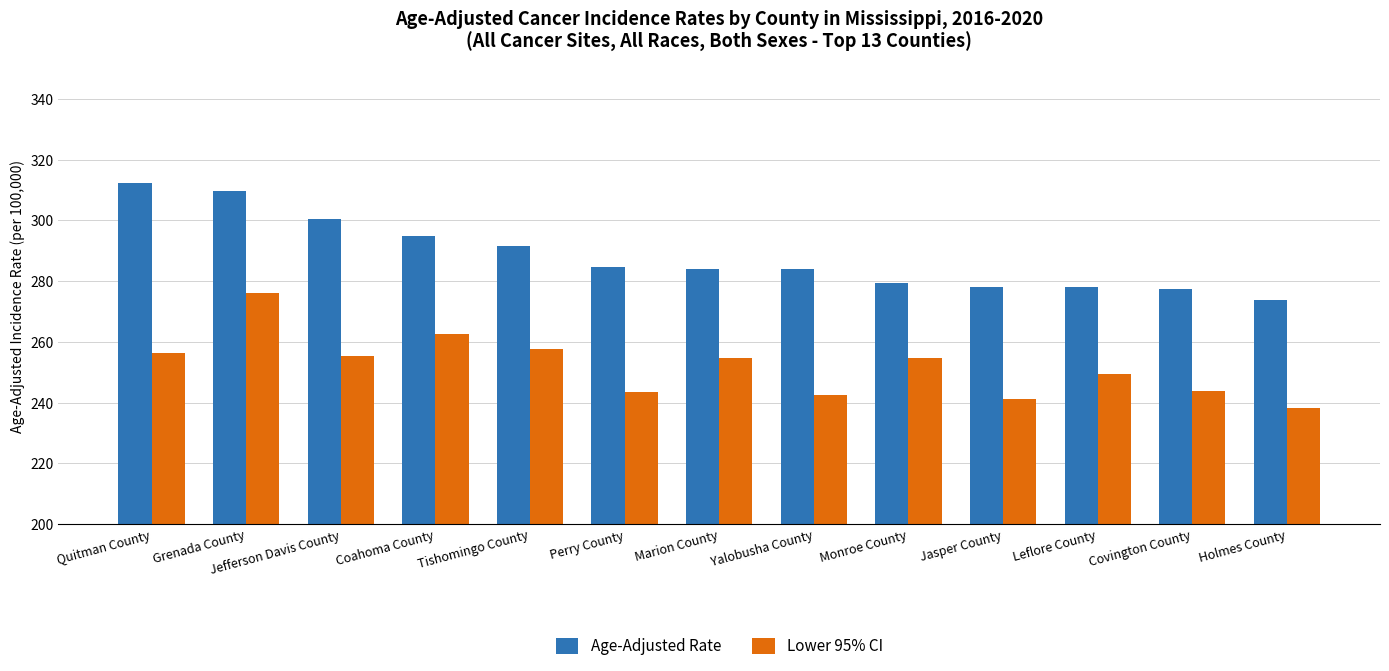

What is the difference between the maximum and minimum values in the Age-Adjusted Rate series?

38.6